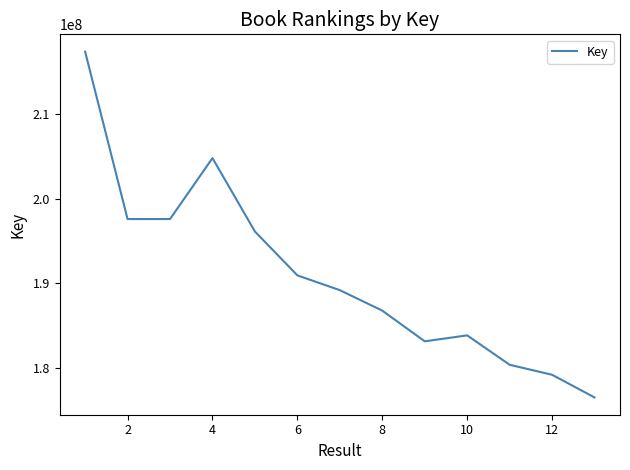

How many values are below 189171419?

6